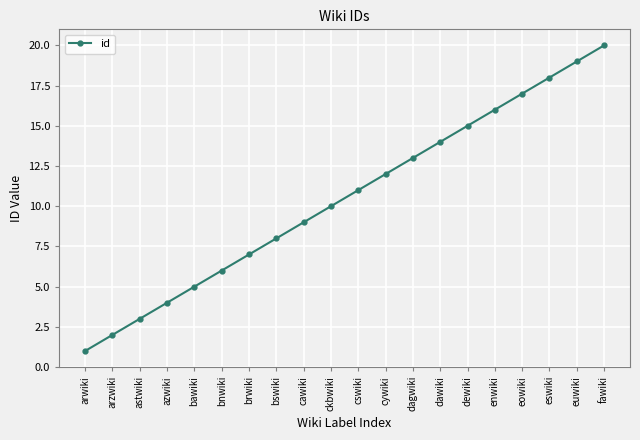

What is the sum of the values at astwiki and bnwiki?

9